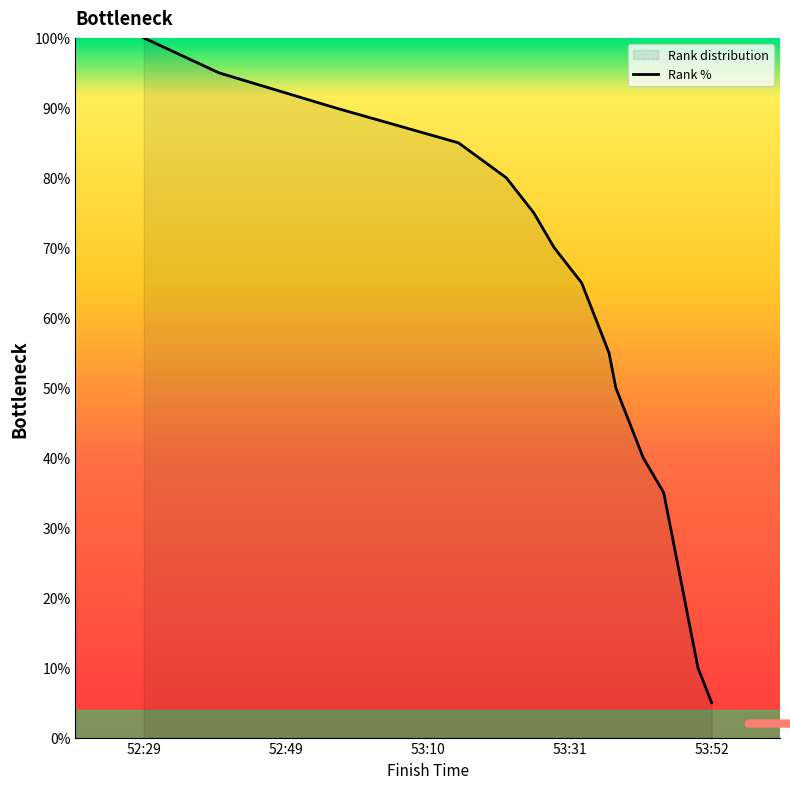

Reading left to right, what are all the values shown in this chart?

100.0	95.0	90.0	85.0	80.0	75.0	70.0	65.0	60.0	55.0	50.0	45.0	40.0	35.0	30.0	25.0	20.0	15.0	10.0	5.0